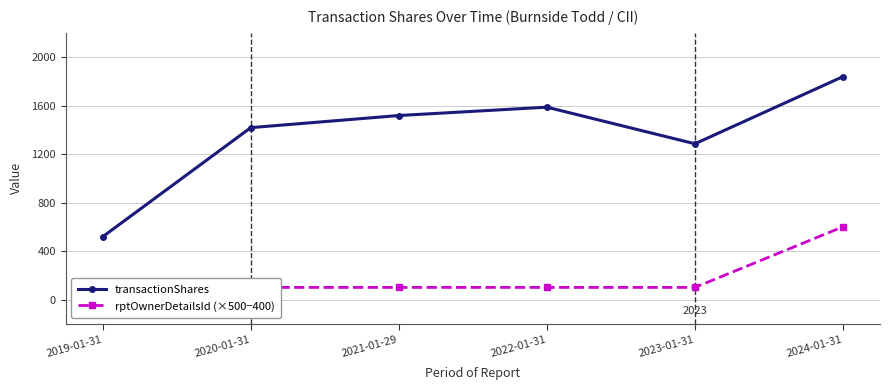

Reading left to right, what are all the values shown in this chart?

transactionShares: 2019-01-31=518	2020-01-31=1418	2021-01-29=1518	2022-01-31=1587	2023-01-31=1285	2024-01-31=1839
rptOwnerDetailsId (×500−400): 2019-01-31=100	2020-01-31=100	2021-01-29=100	2022-01-31=100	2023-01-31=100	2024-01-31=600